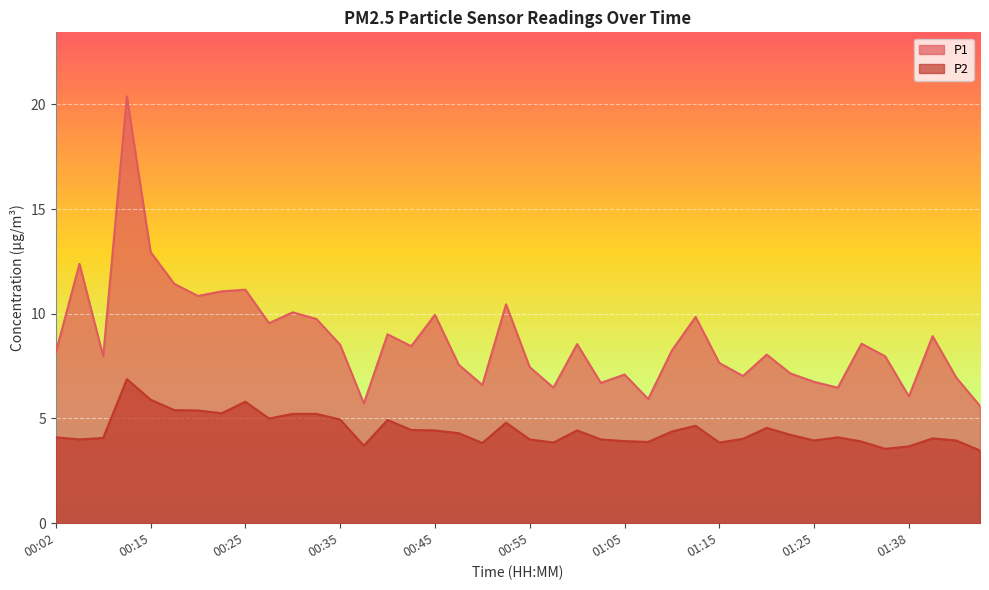

True or false: P2 and P1 intersect in this chart.

False